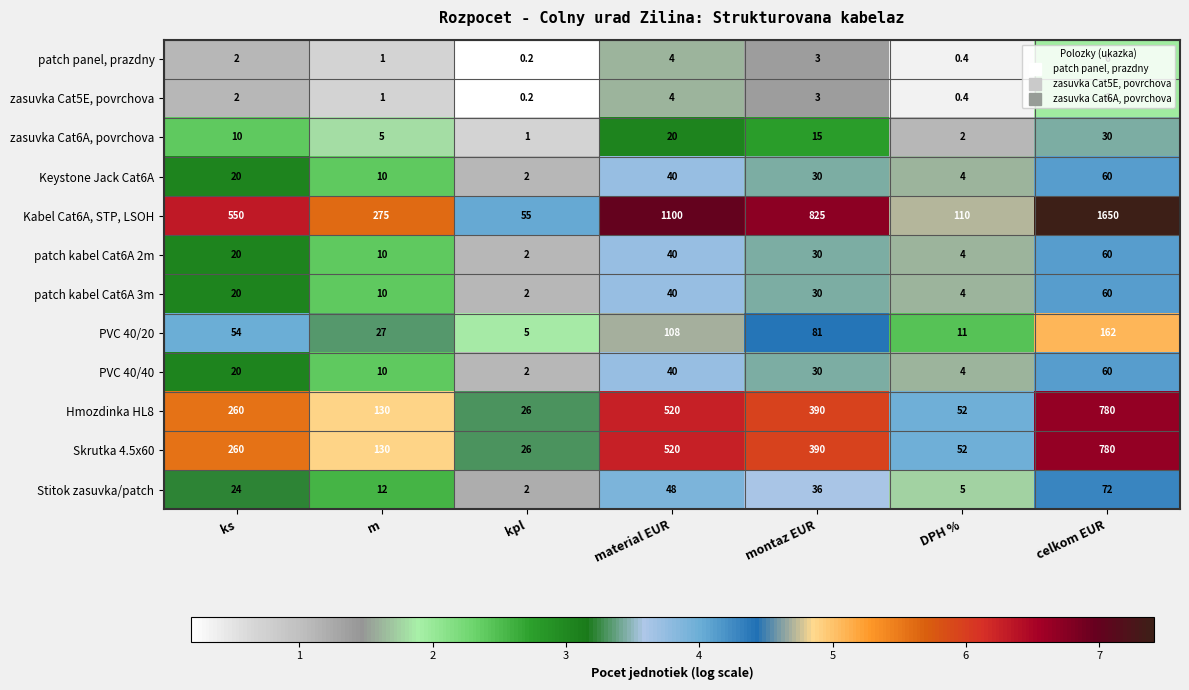

True or false: Kabel Cat6A, STP, LSOH has a value of 110.0 at DPH %.

True